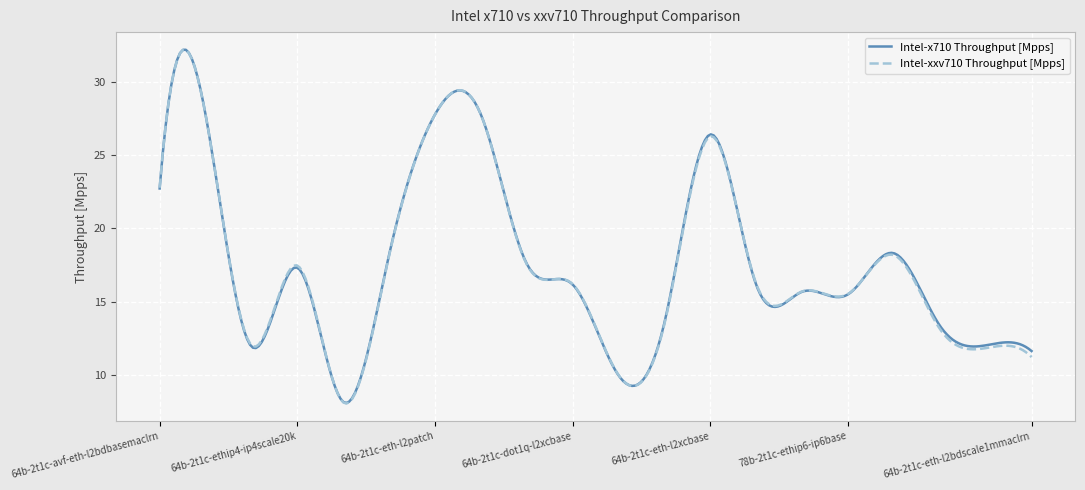

Which series has the largest range (max minus min)?

Intel-xxv710 Throughput [Mpps]